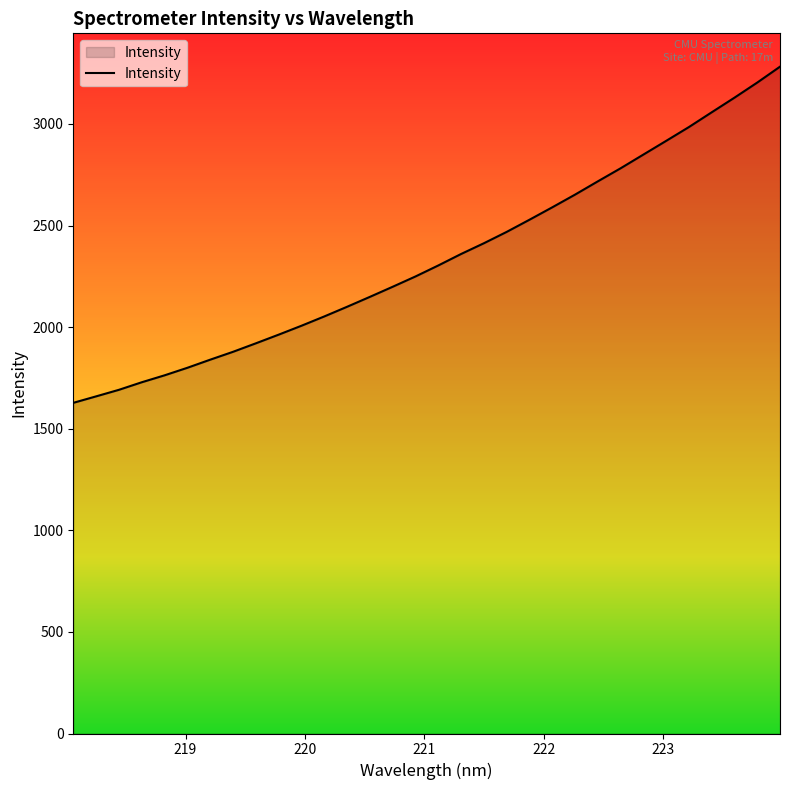

What is the maximum value shown in the chart?

3281.7